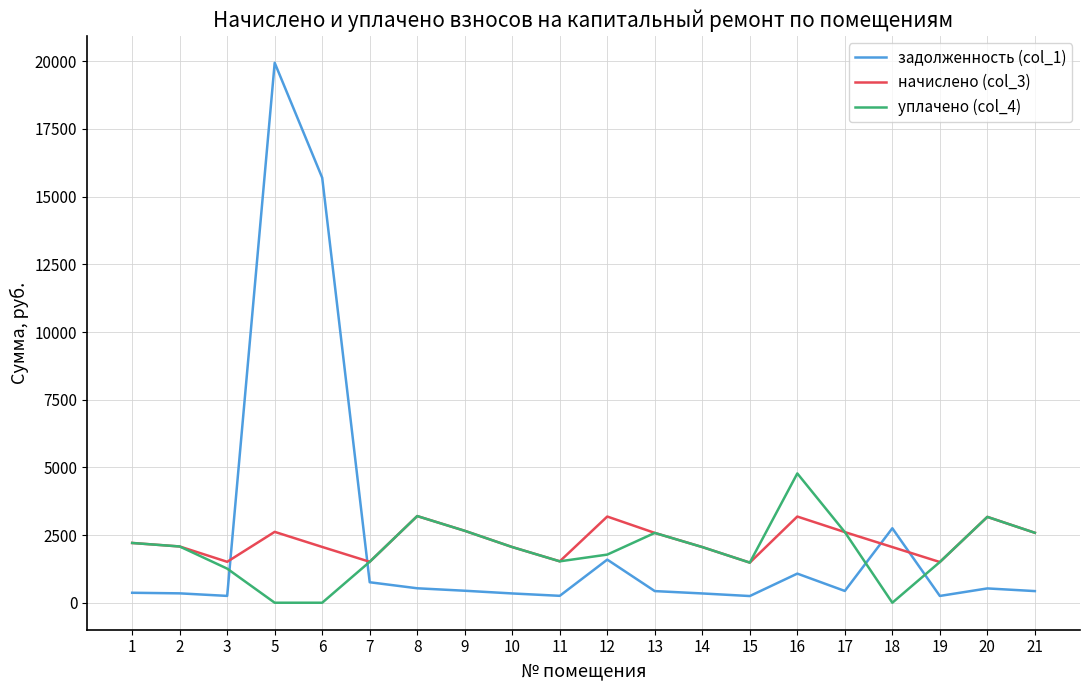

Which series has the widest spread of values?

задолженность (col_1)